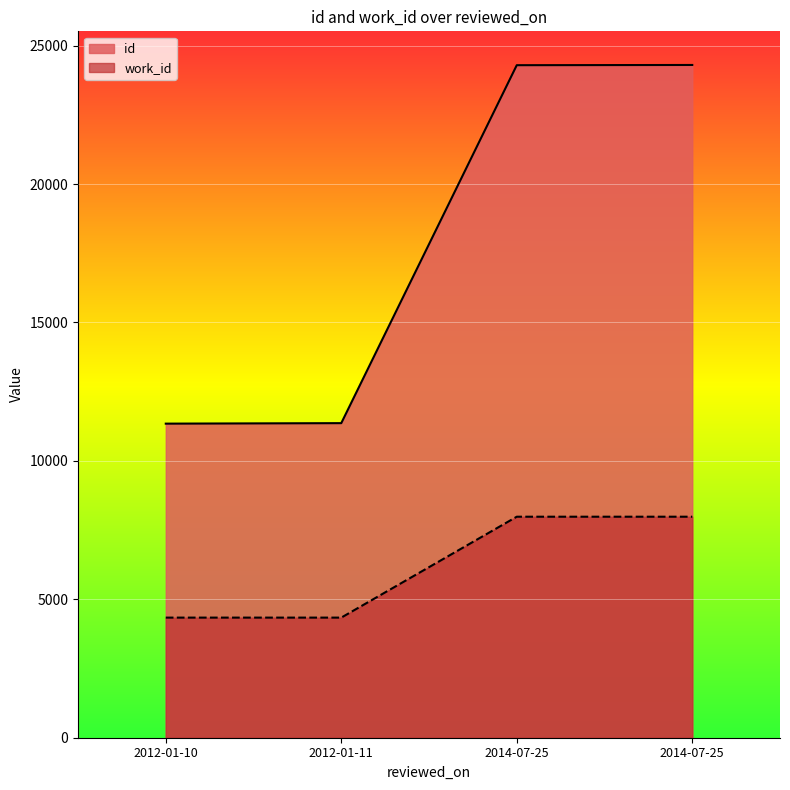

Does the chart display data point markers on the line(s)?

No